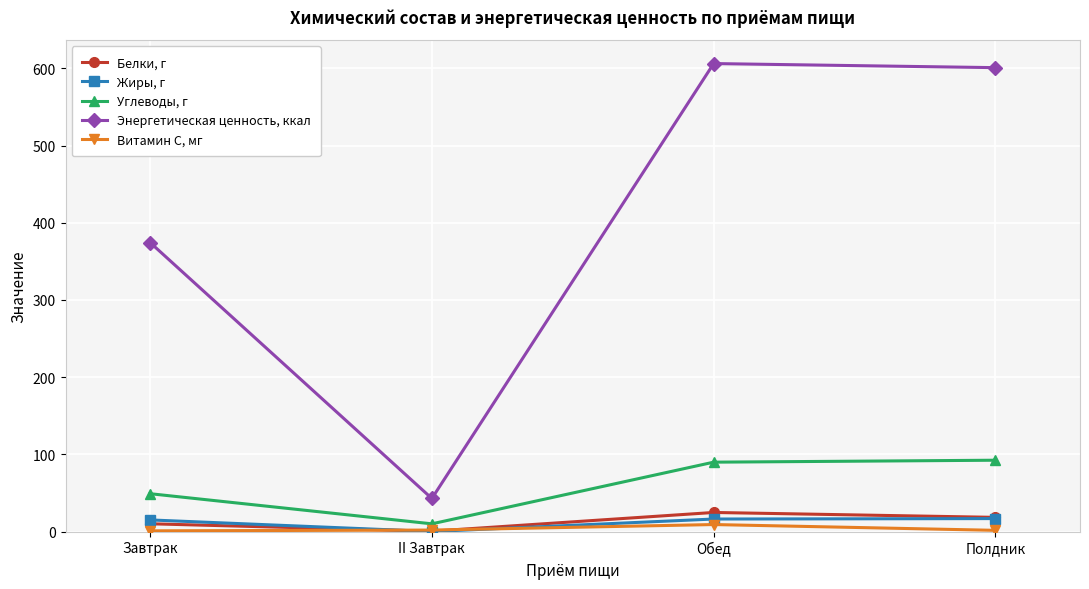

Between Завтрак and II Завтрак, which series saw the biggest shift?

Энергетическая ценность, ккал